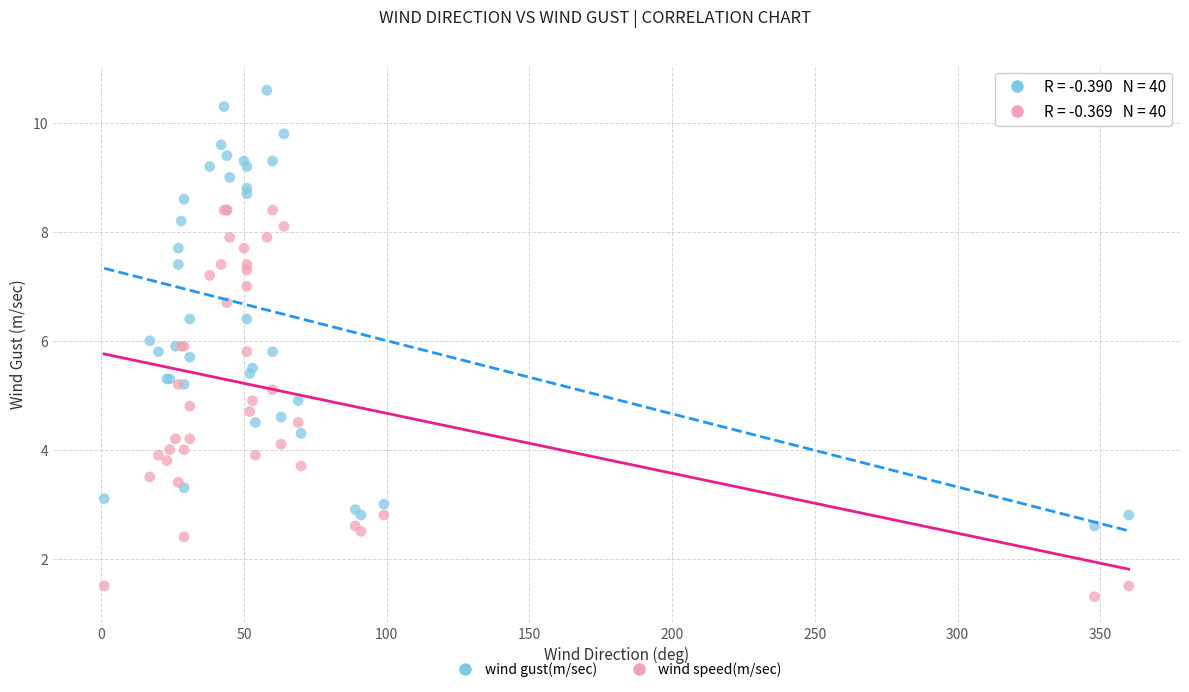

Which series has the largest Y range (max minus min)?

wind gust(m/sec)